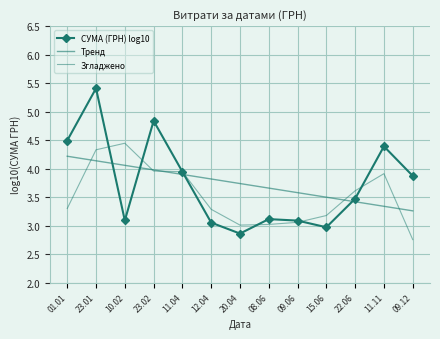

Is the value of СУМА (ГРН) log10 at 12.04 greater than the value of Згладжено at 11.11?

No